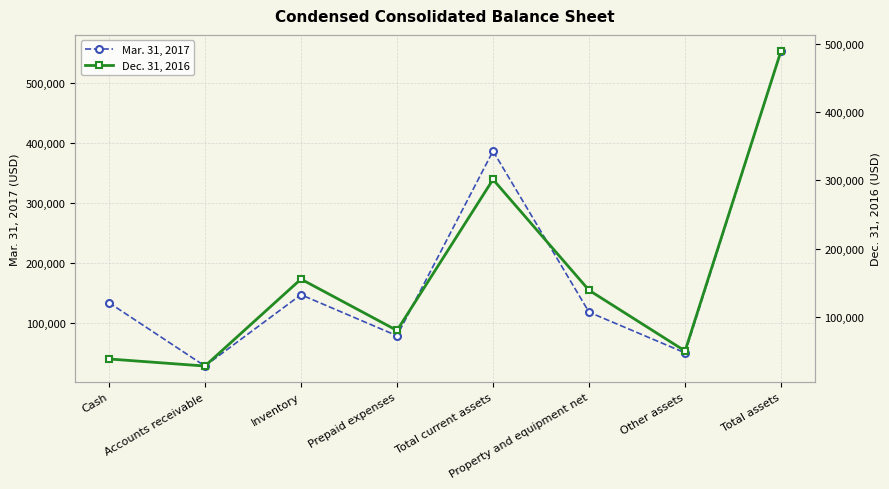

Which series ends up on top after the final intersection of Dec. 31, 2016 and Mar. 31, 2017?

Dec. 31, 2016